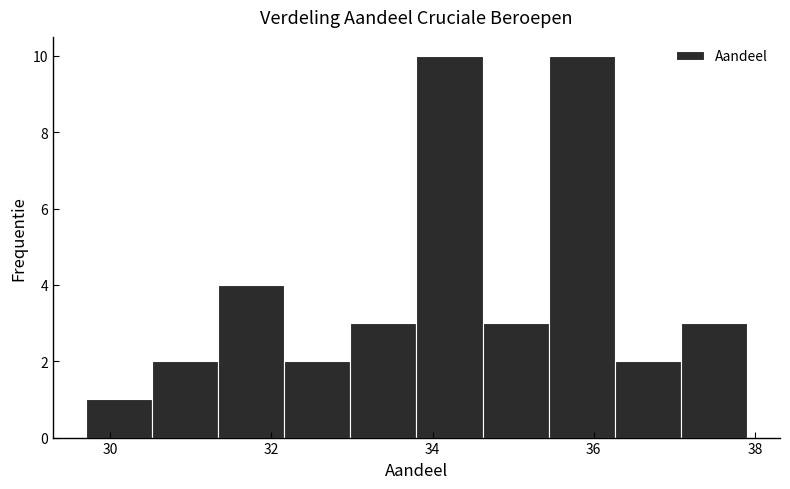

Reading left to right, list every bar in this chart as the range it spans on the x-axis followed by its height. Neither the bar edges nor the heights are printed on the chart, so give them approximately, as read against the axes.

29.70 to 30.52: 1
30.52 to 31.34: 2
31.34 to 32.16: 4
32.16 to 32.98: 2
32.98 to 33.80: 3
33.80 to 34.62: 10
34.62 to 35.44: 3
35.44 to 36.26: 10
36.26 to 37.08: 2
37.08 to 37.90: 3